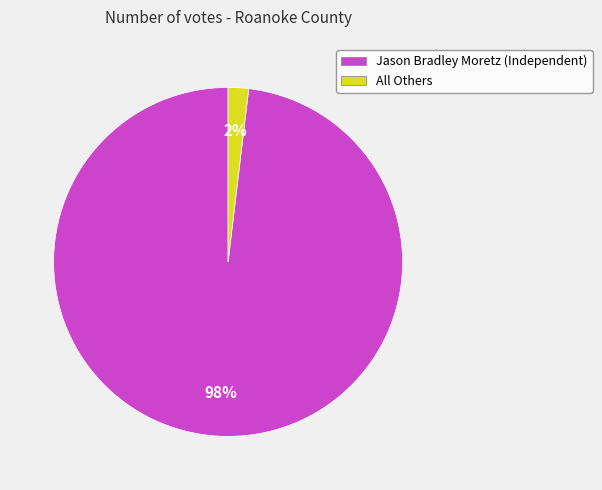

Between All Others and Jason Bradley Moretz (Independent), which is larger?

Jason Bradley Moretz (Independent)